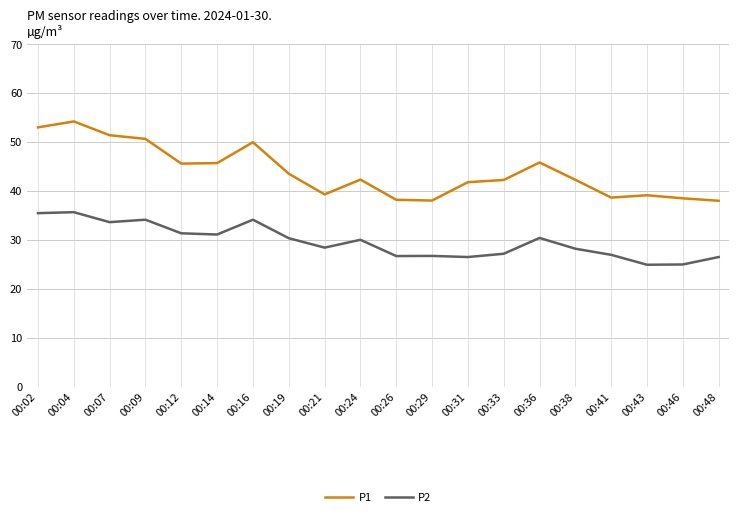

What is the highest value of the P2 series?

35.7